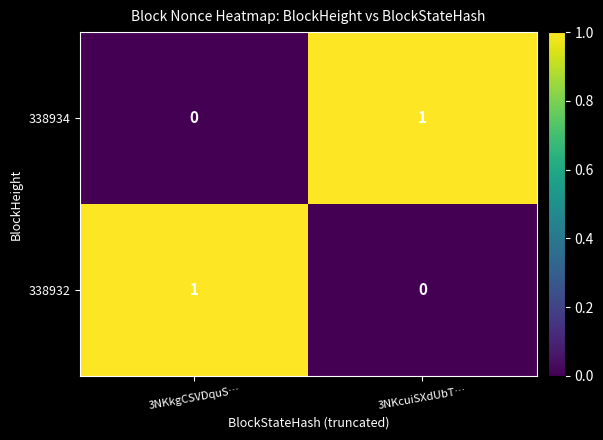

Is it true that 338932 equals 0 at 3NKcuiSXdUbT…?

True